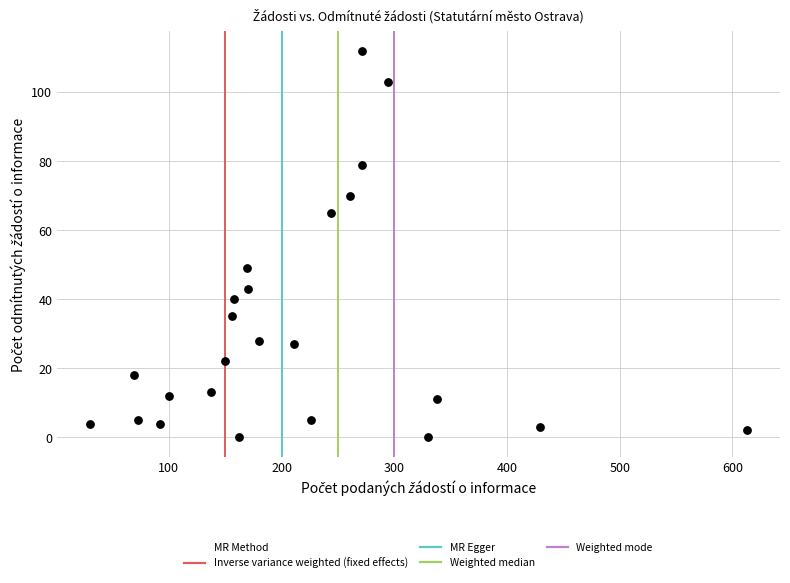

What Y value in the scatter plot is closest to 56?

49